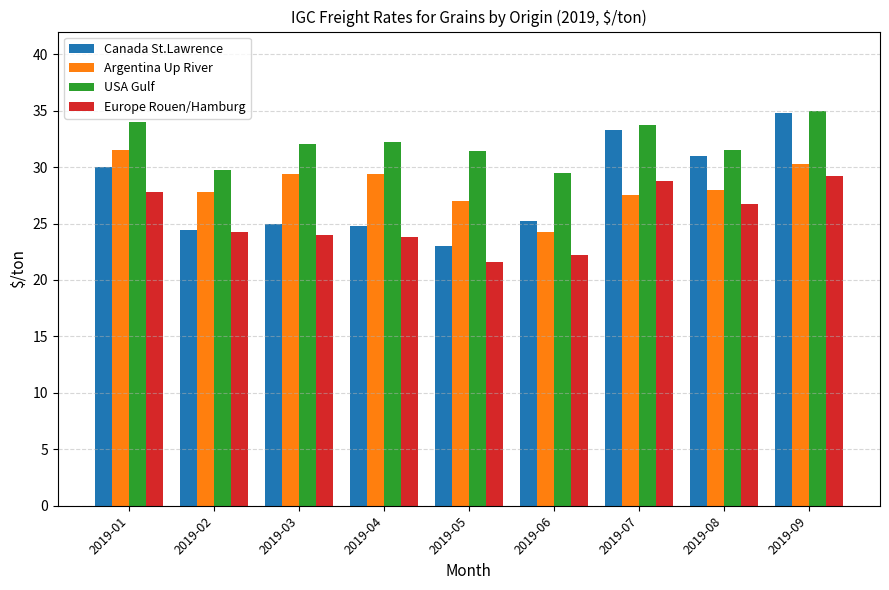

The value of Europe Rouen/Hamburg at 2019-06 is 22.2. True or false?

True